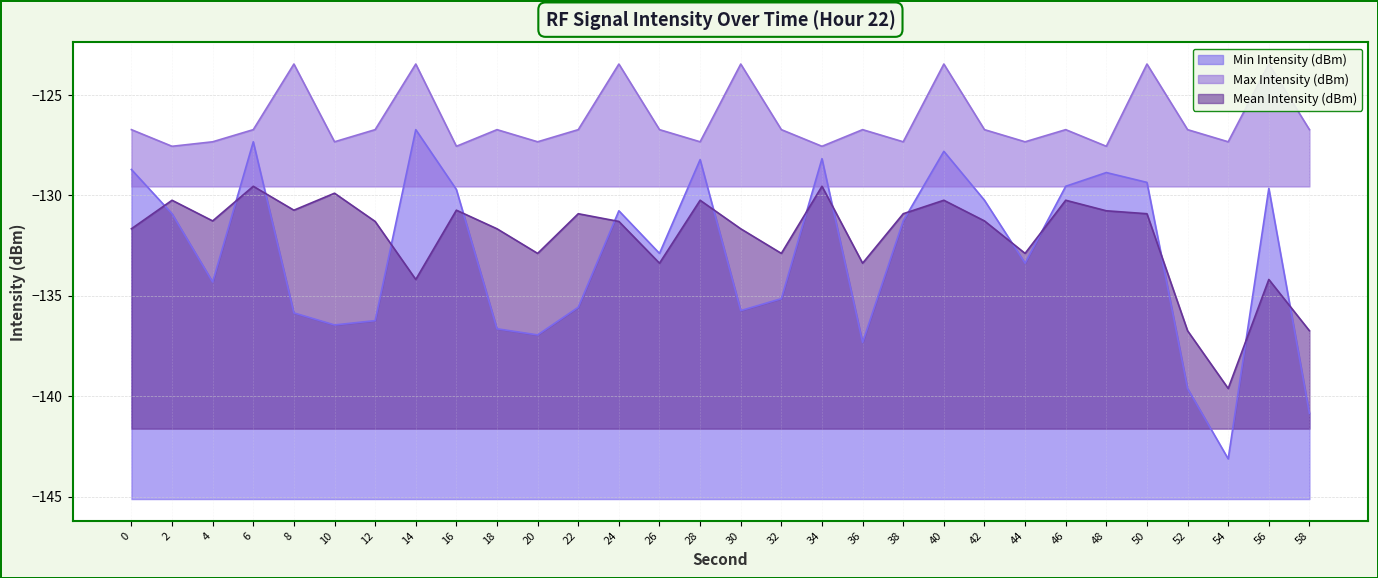

List the labels in order of Min Intensity (dBm) value, smallest first.

54, 58, 52, 36, 20, 18, 10, 12, 8, 30, 22, 32, 4, 44, 26, 38, 2, 24, 42, 16, 56, 46, 50, 48, 0, 28, 34, 40, 6, 14